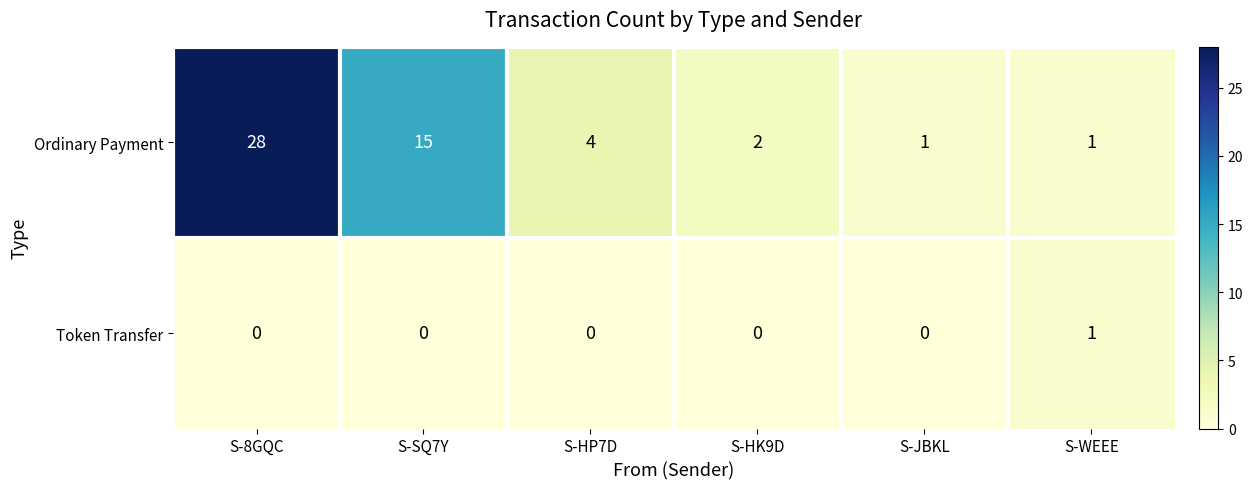

At which label does Ordinary Payment first exceed 4?

S-8GQC